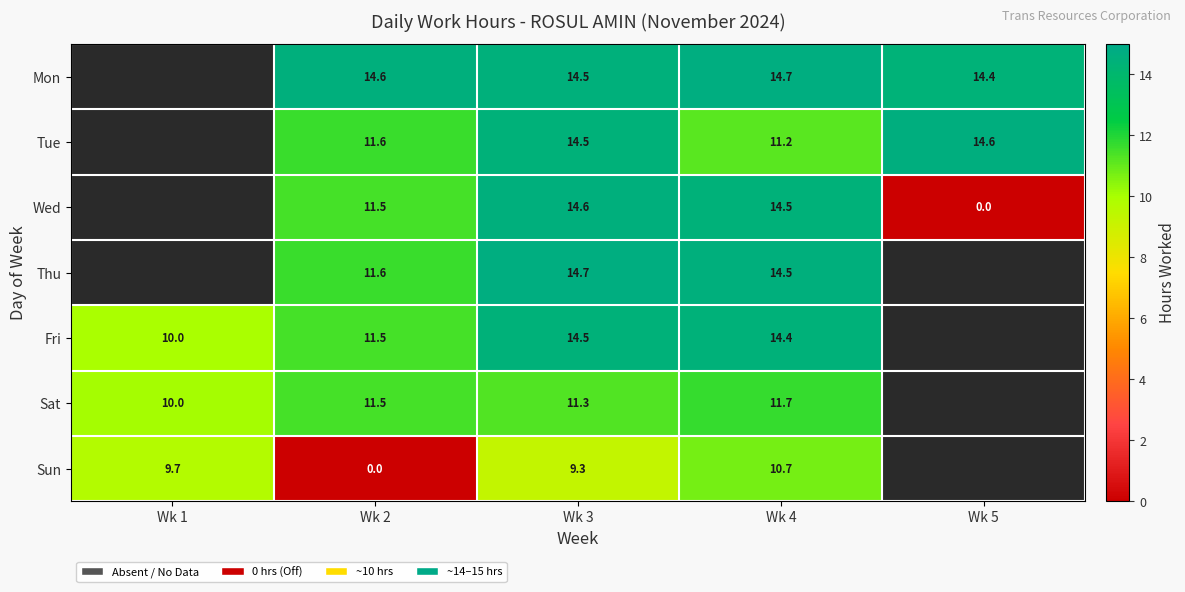

What is the spread (max minus min) of values at Wk 5?

14.6